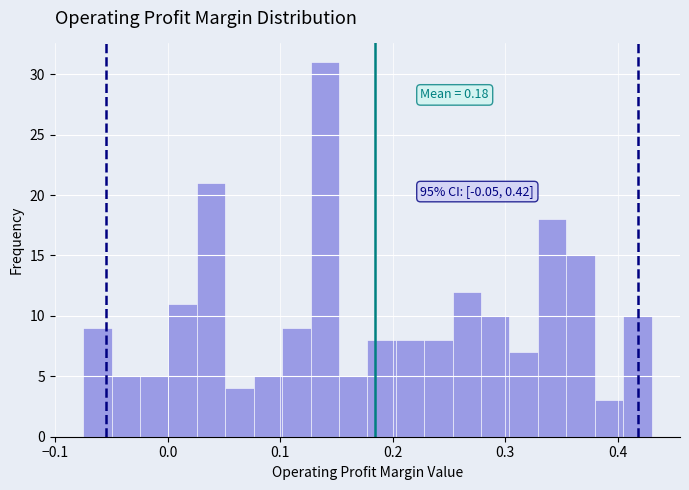

Read against the x-axis, roughly where is the centre of the tallest bar?

0.14